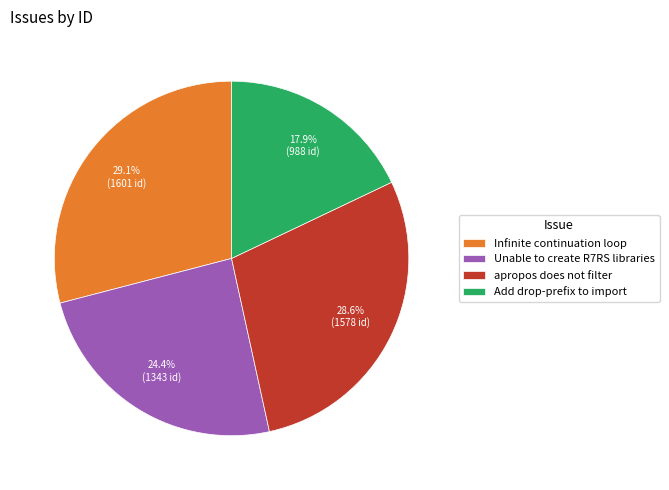

Is it true that Add drop-prefix to import is 18% of the pie?

True